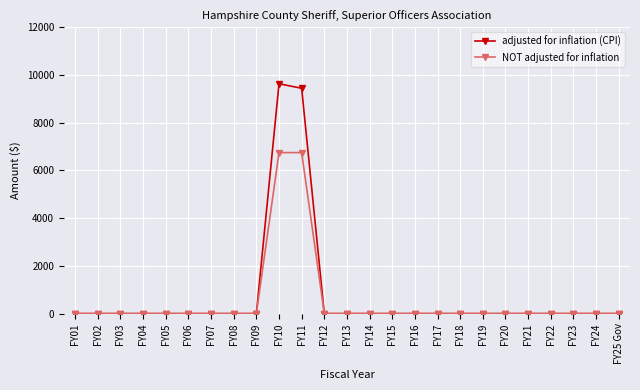

What position from the right is FY12?

14